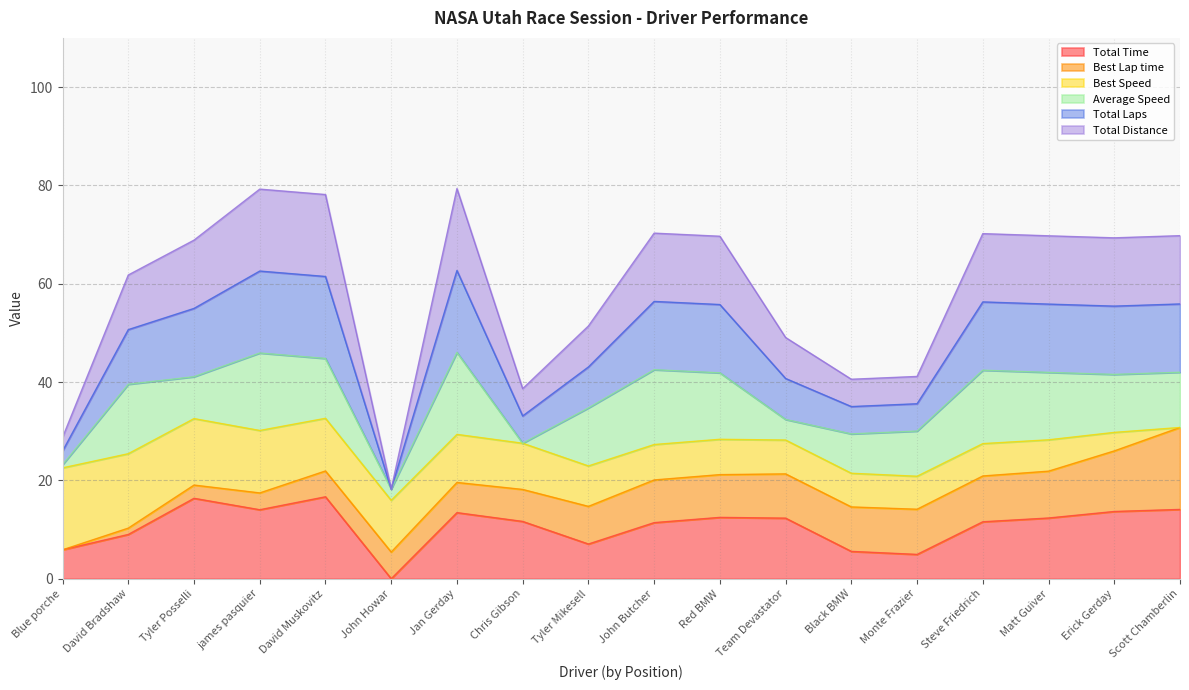

How many data points does each series have?

18